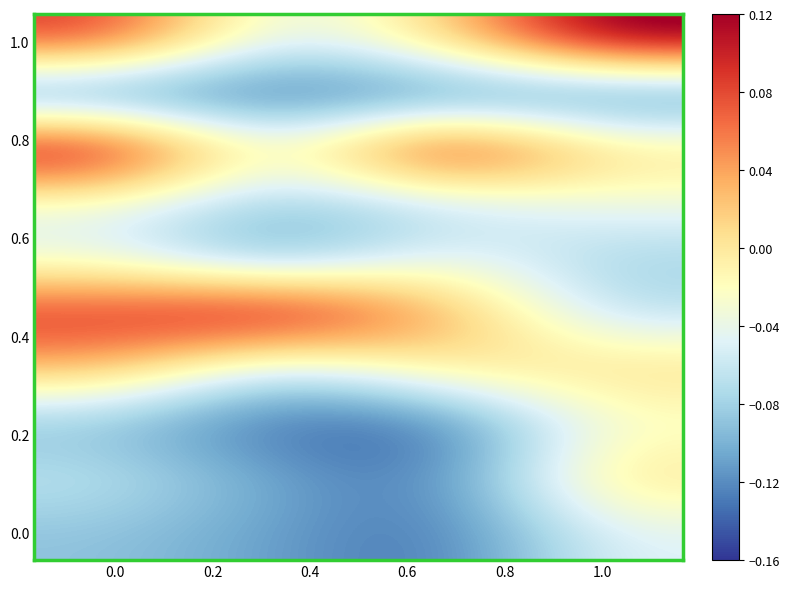

How many categories are shown in the chart?

4